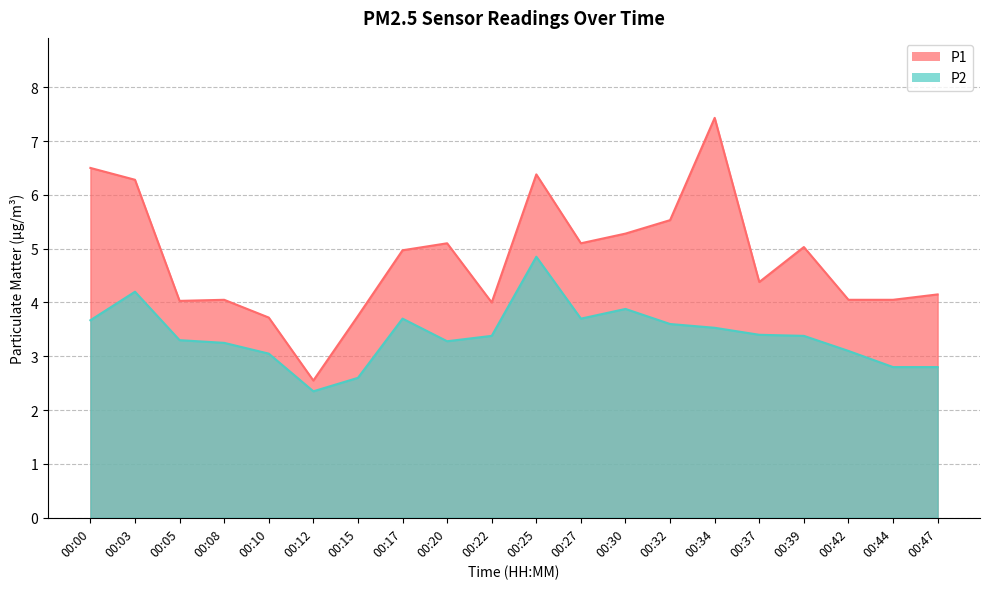

What is the value of the P2 point at the 17th from the left?

3.4